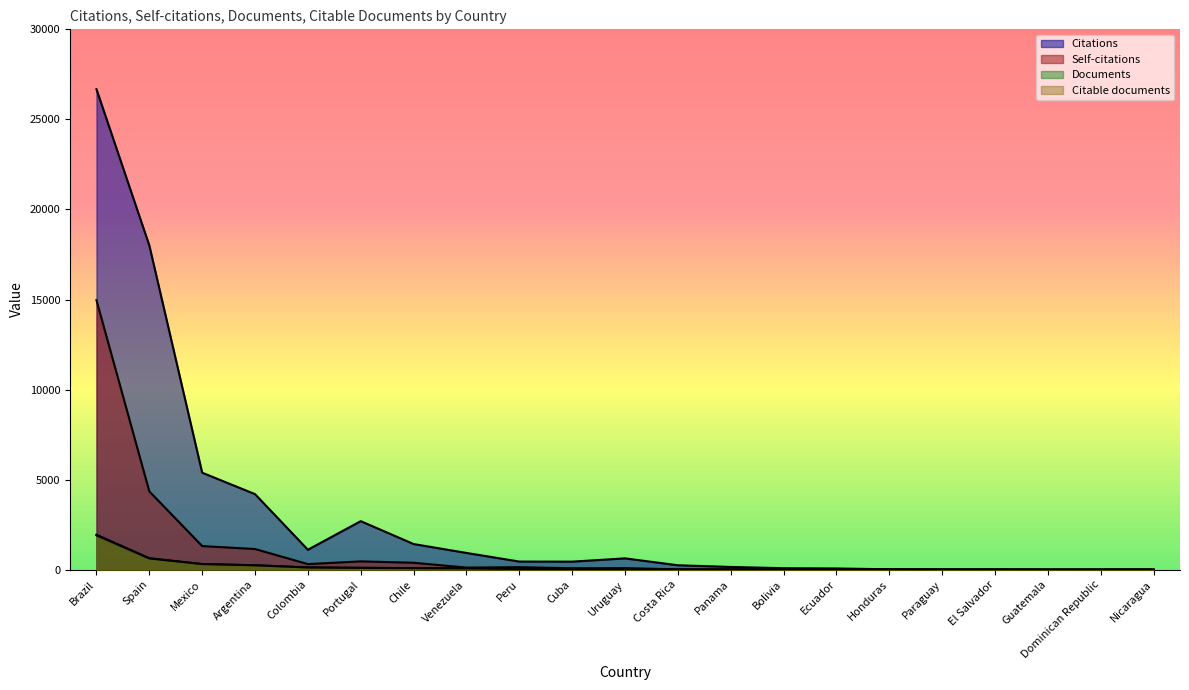

What is the difference between the second highest and second lowest values in the Self-citations series?

4347